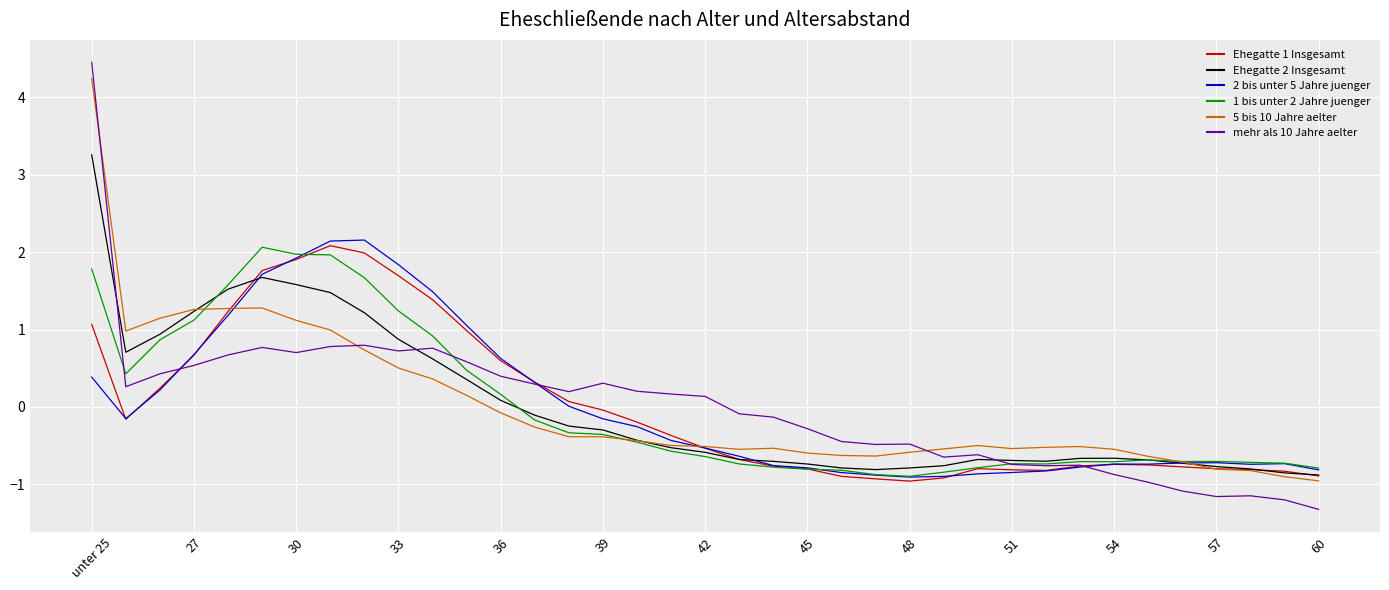

How many lines are shown in the chart?

6